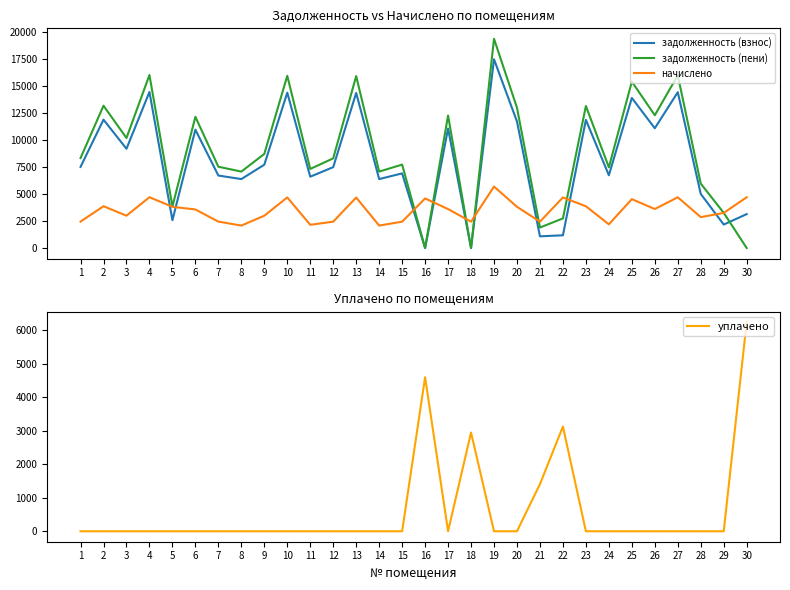

How many intersections are there between задолженность (взнос) and начислено?

9